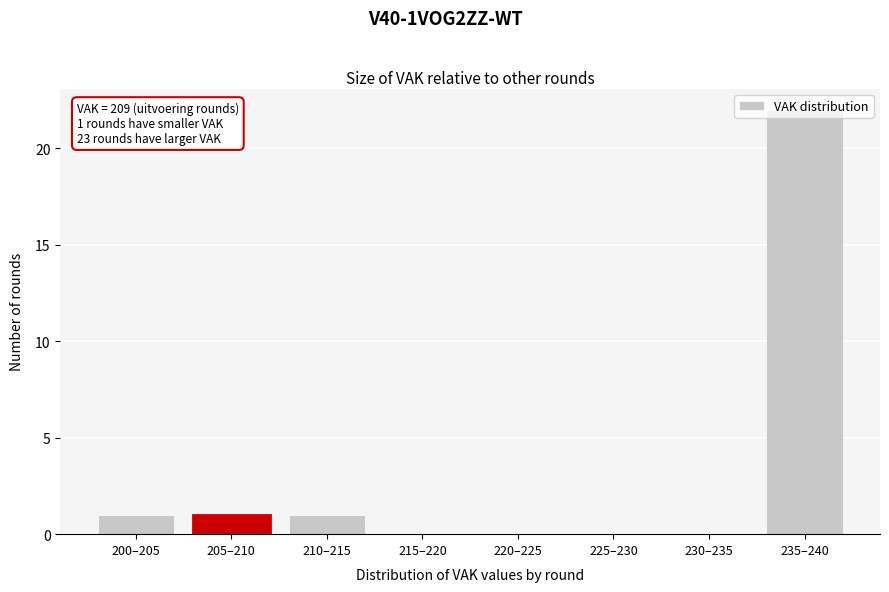

The value at 235–240 is 22. True or false?

True